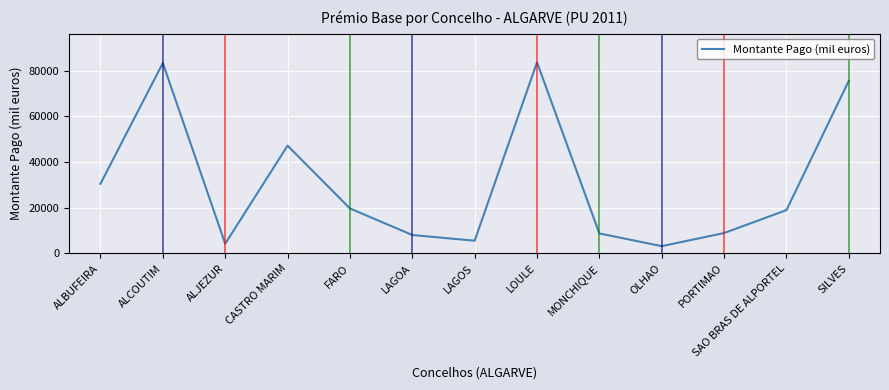

Is it true that the value at LAGOS is 8772.7?

False